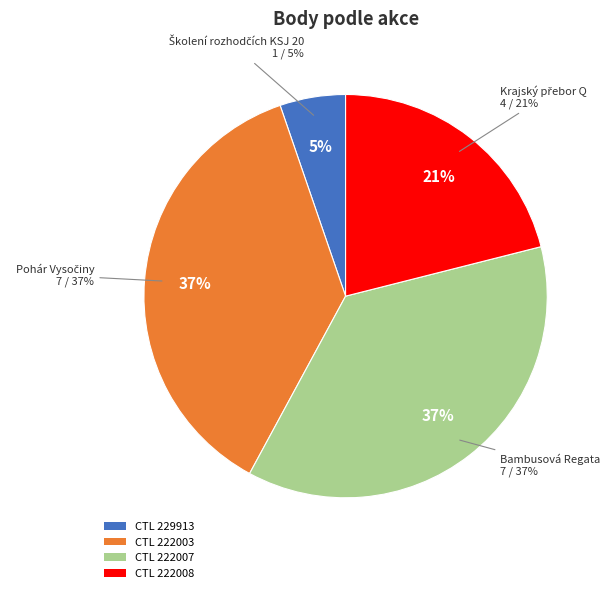

Does 222008 account for over 50% of the chart?

No